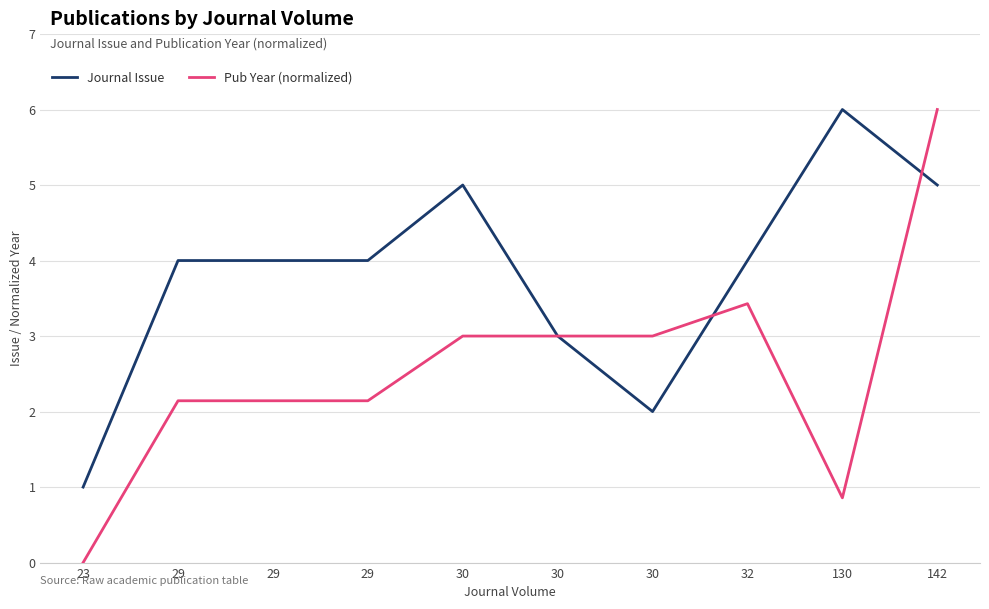

At 29, list the series in order from smallest to largest.

Pub Year (normalized), Journal Issue